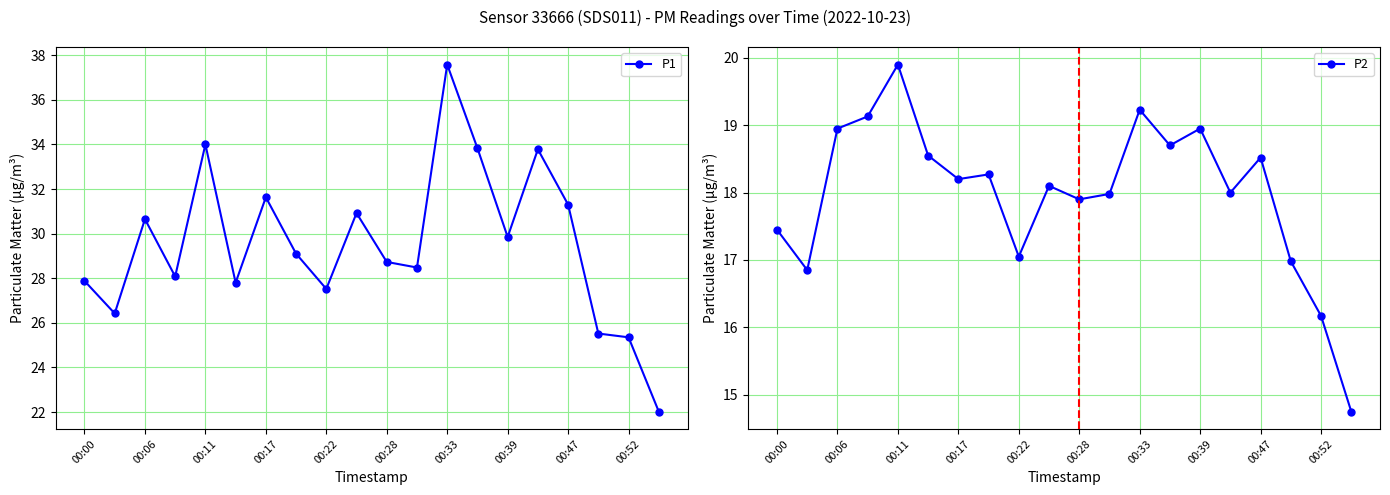

What is the highest value of the P2 series?

19.9